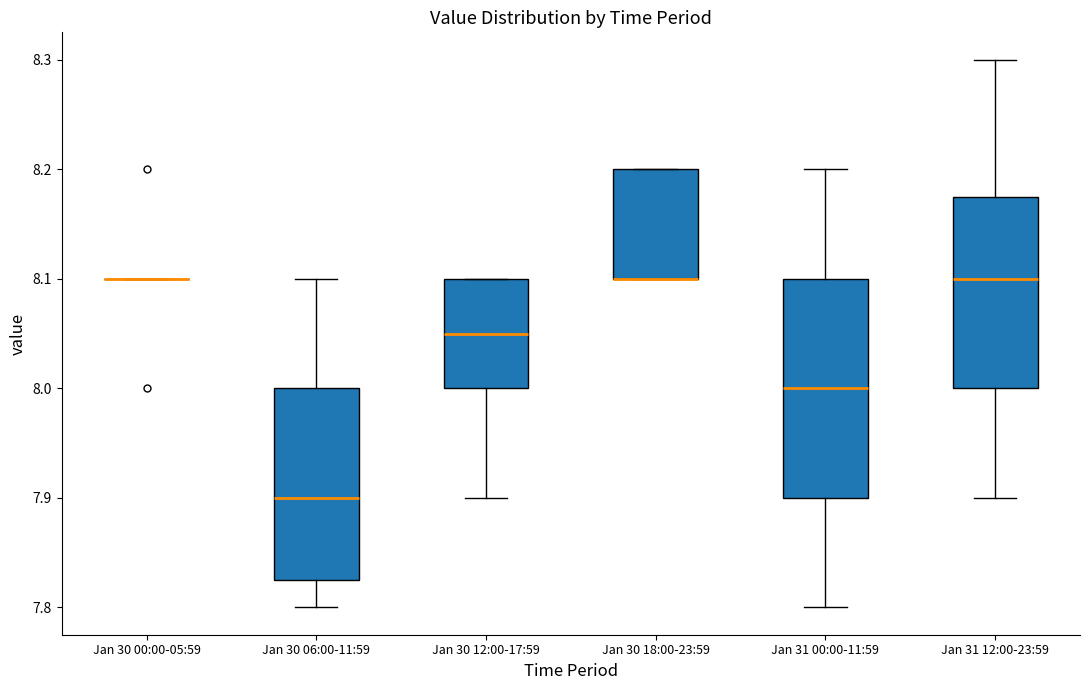

Where does the upper whisker of the box for Jan 30 06:00-11:59 end on the y-axis? The values are not printed on the chart, so give them approximately, as read against the axis.

8.10